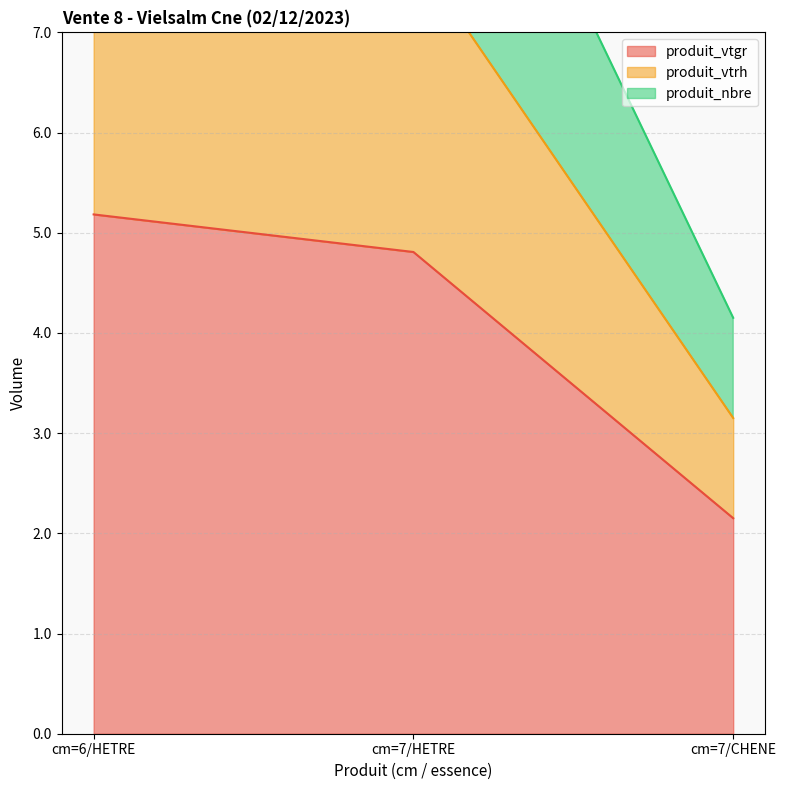

At which category does the chart reach its peak across all series?

cm=6/HETRE